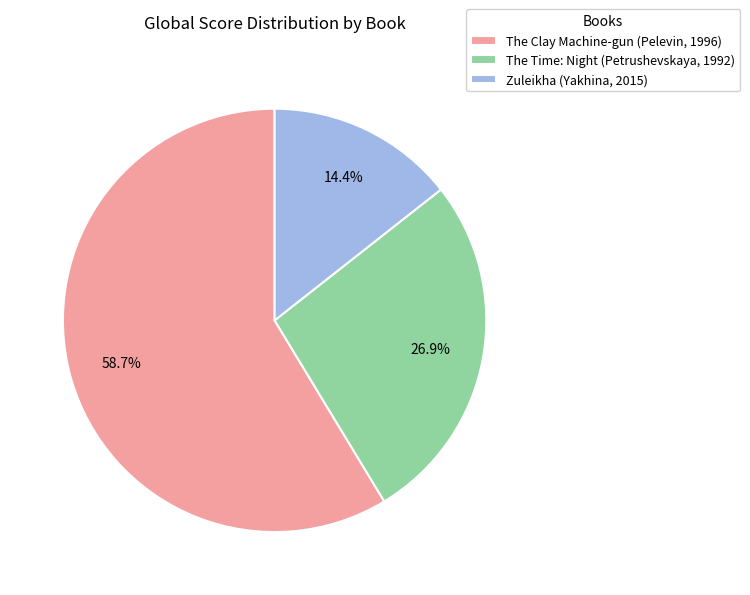

What percentage is the The Clay Machine-gun (Pelevin, 1996) slice, to the nearest percent?

59%